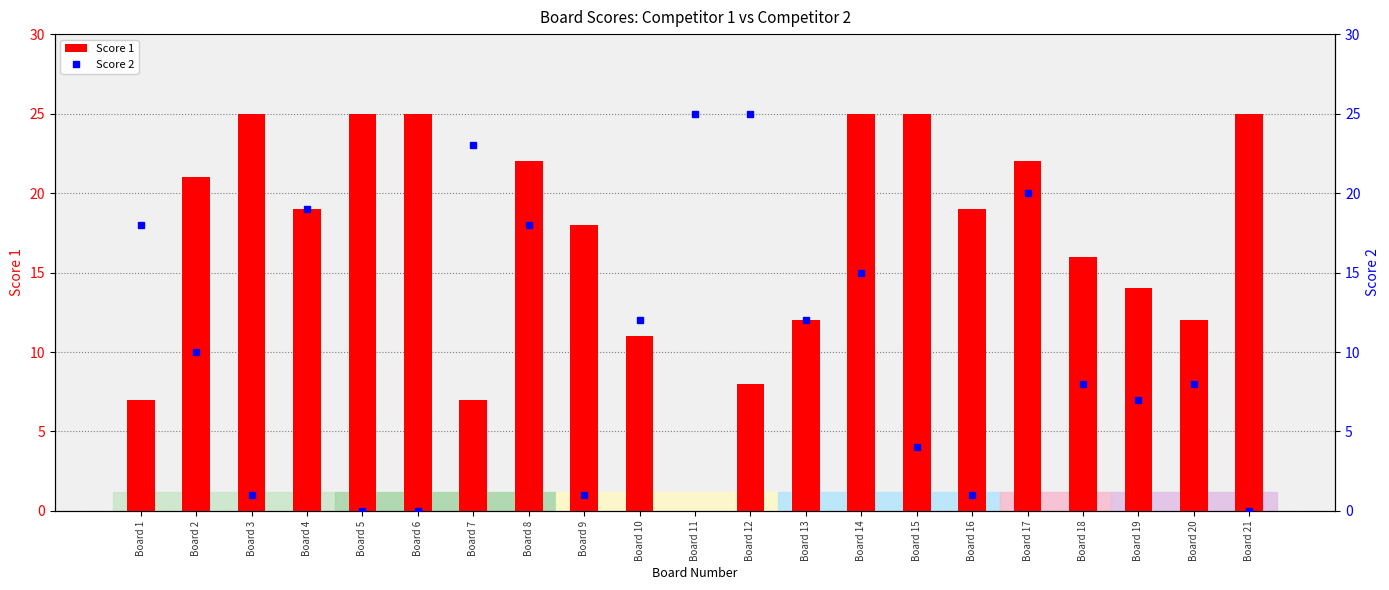

What is the sum of the Score 1 values at Board 3 and Board 1?

32